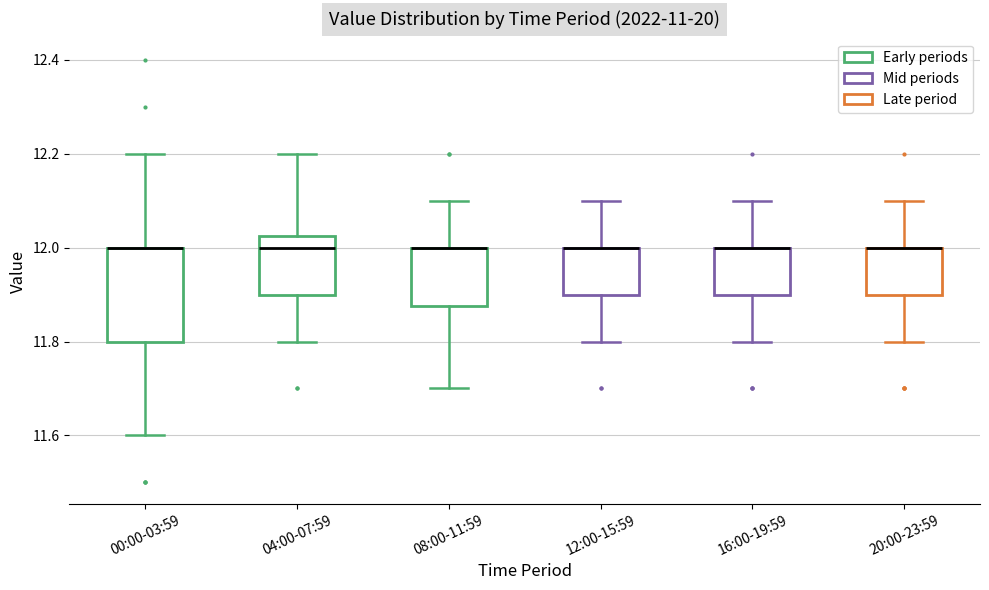

Reading left to right, read every box against the y-axis: the position of its median line, the range the box covers, and the ends of its whiskers. The values are not printed on the chart, so give them approximately, as read against the axis.

00:00-03:59: median 12.00 (drawn on the box's upper edge), box 11.80 to 12.00, whiskers 11.60 to 12.20
04:00-07:59: median 12.00, box 11.90 to 12.02, whiskers 11.80 to 12.20
08:00-11:59: median 12.00 (drawn on the box's upper edge), box 11.88 to 12.00, whiskers 11.70 to 12.10
12:00-15:59: median 12.00 (drawn on the box's upper edge), box 11.90 to 12.00, whiskers 11.80 to 12.10
16:00-19:59: median 12.00 (drawn on the box's upper edge), box 11.90 to 12.00, whiskers 11.80 to 12.10
20:00-23:59: median 12.00 (drawn on the box's upper edge), box 11.90 to 12.00, whiskers 11.80 to 12.10